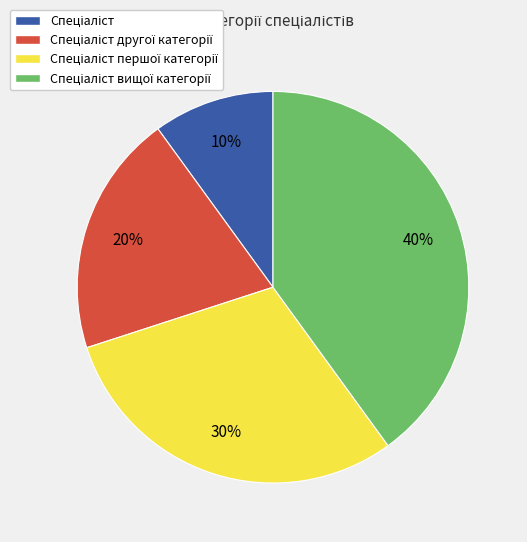

To the nearest percent, what is the average slice percentage?

25%